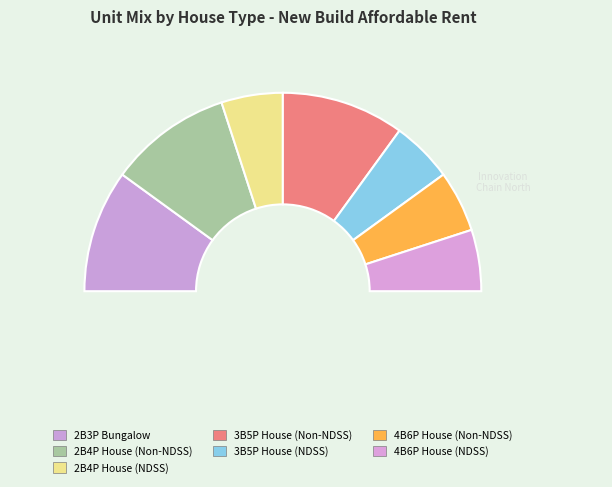

To the nearest percent, what is the difference between the 2B4P House (Non-NDSS) and 4B6P House (Non-NDSS) slice percentages?

10%